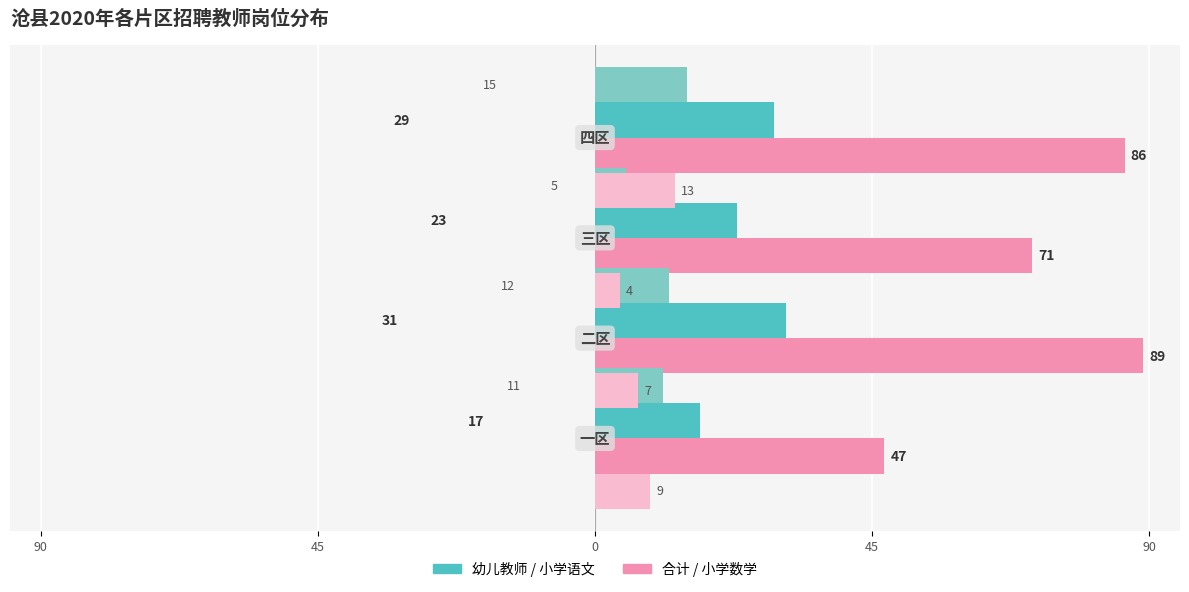

The value of 小学语文 at 90 is 6. True or false?

False